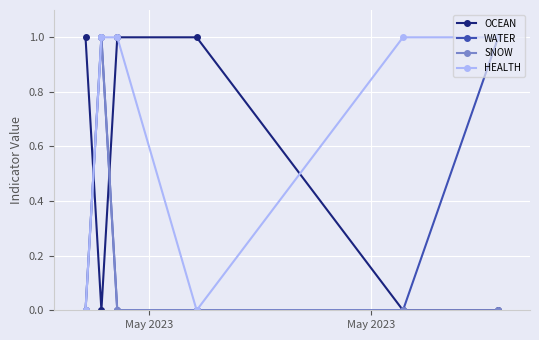

List the series in order of their overall mean, highest first.

HEALTH, OCEAN, WATER, SNOW